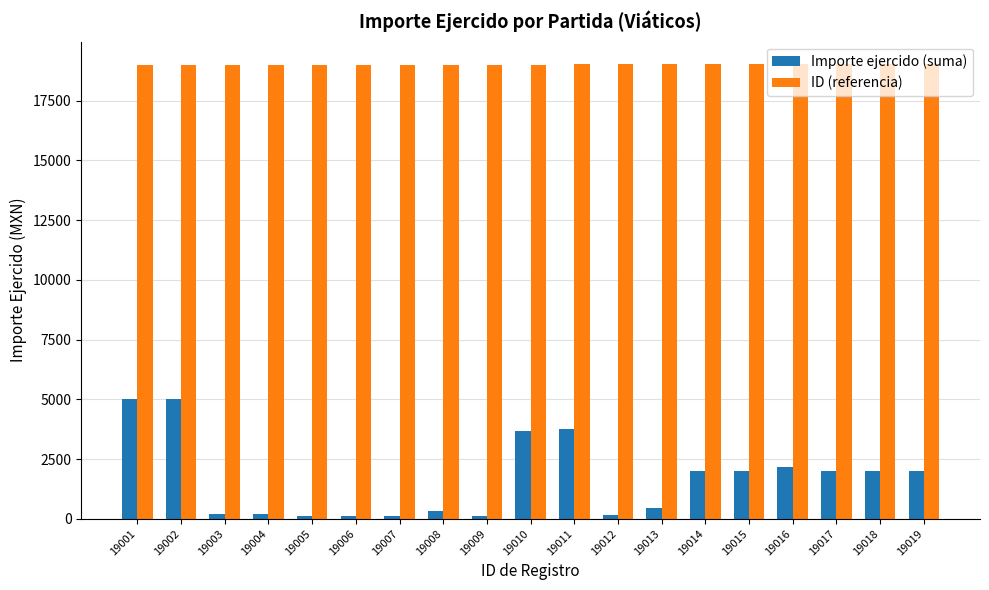

Where does the Importe ejercido (suma) series first go above 2000?

19001